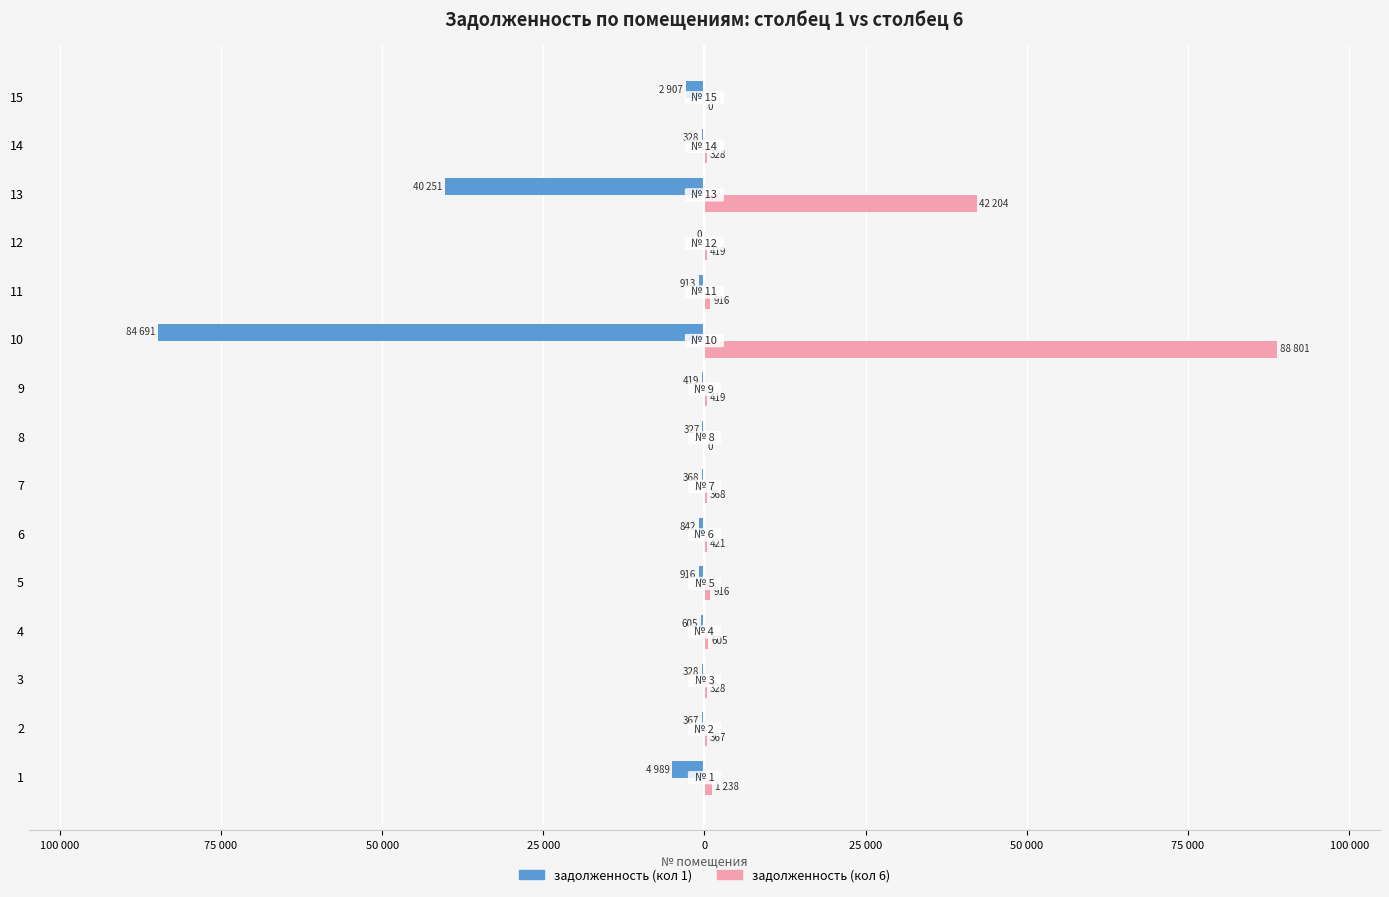

Which series has the largest total across all categories?

задолженность (кол 6)